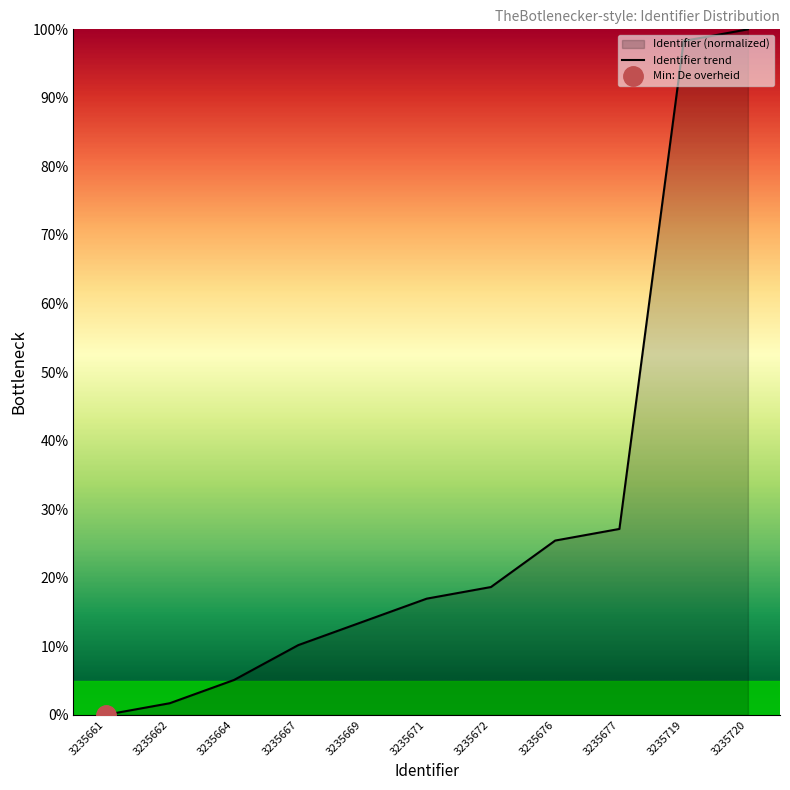

The Identifier trend series shows 25.4 at 3235676. True or false?

True